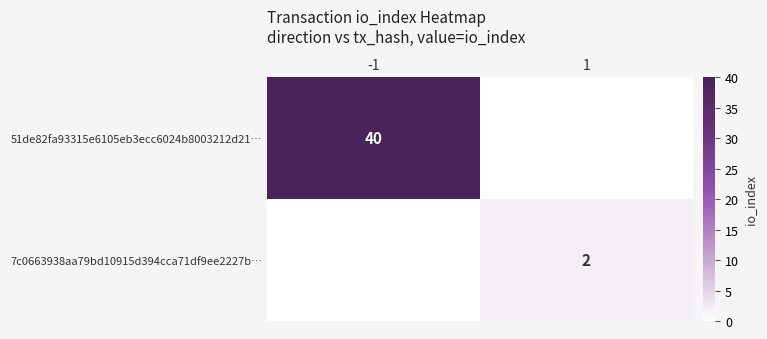

The value of 51de82fa93315e6105eb3ecc6024b8003212d21… at -1 is 40. True or false?

True